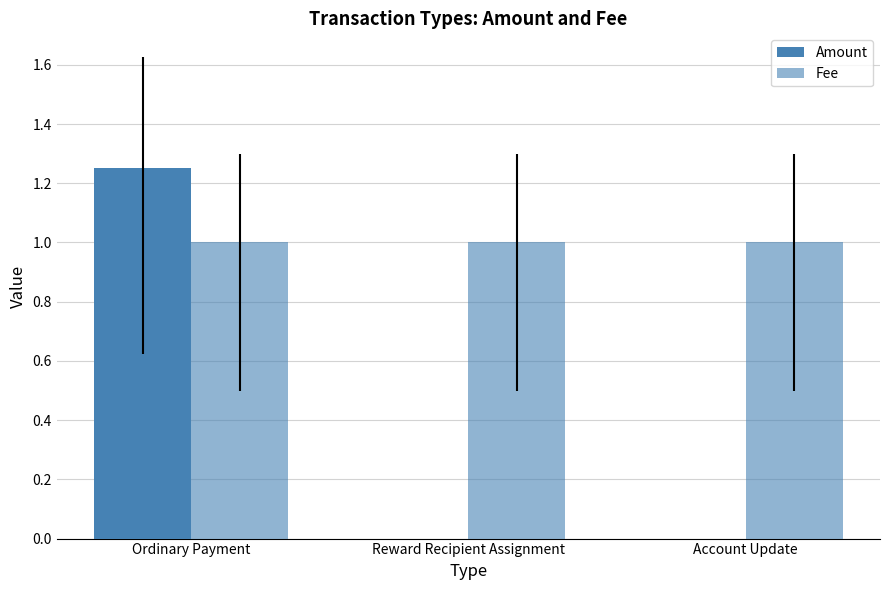

The Amount series shows 1.2 at Ordinary Payment. True or false?

True